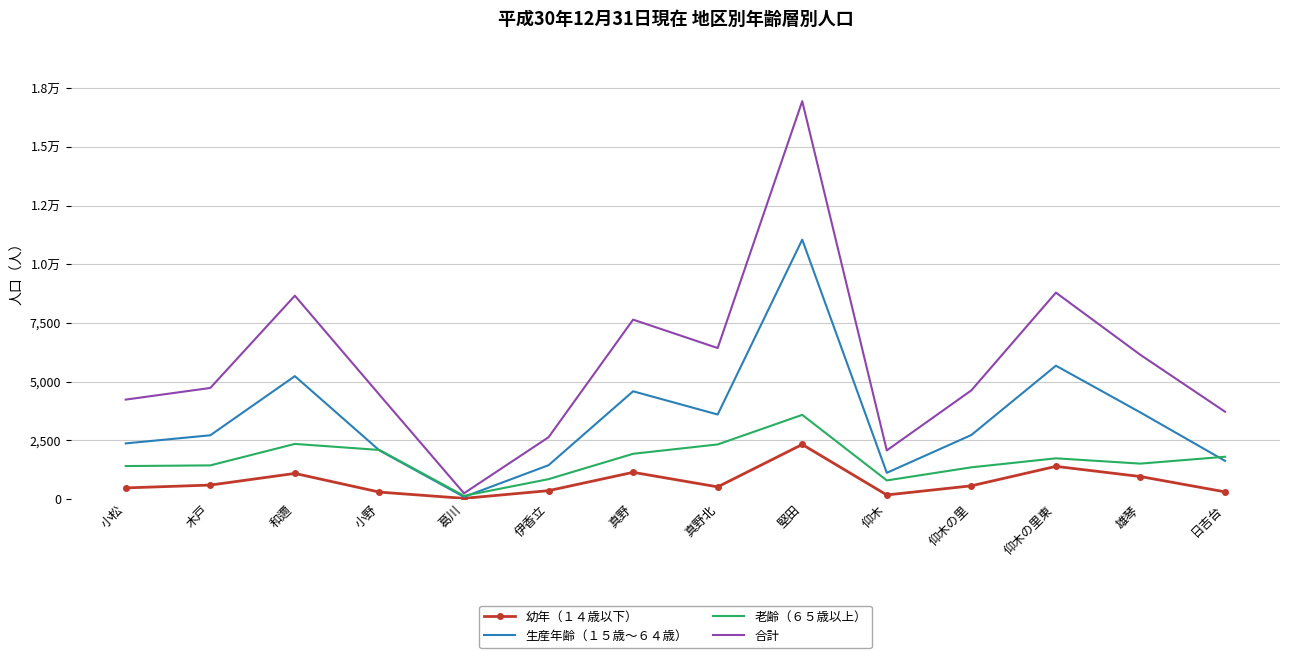

True or false: 合計 and 老齢（６５歳以上） intersect in this chart.

False